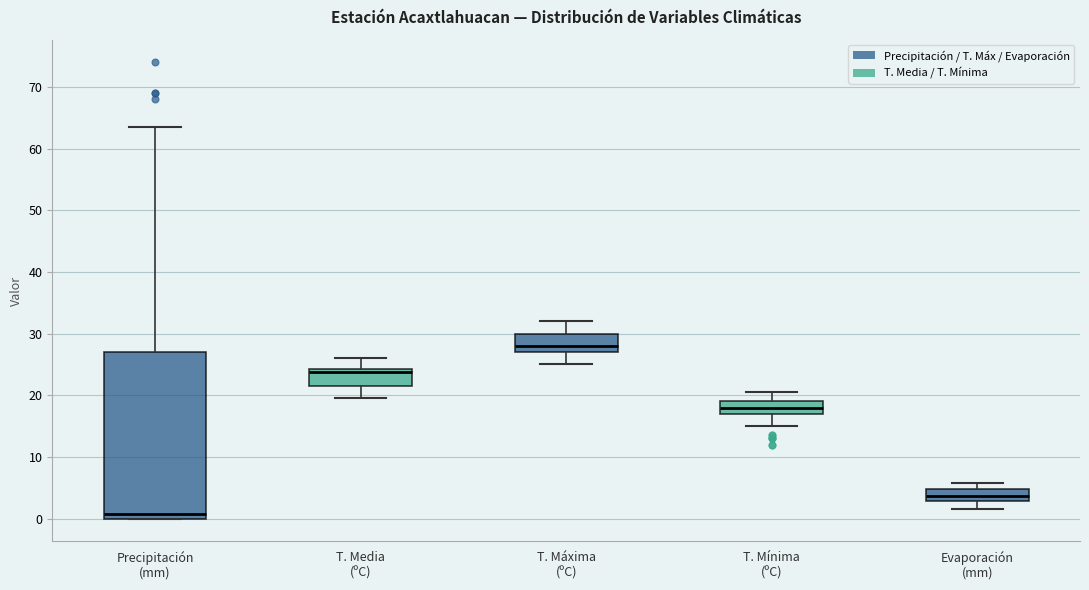

Reading left to right, read every box against the y-axis: the position of its median line, the range the box covers, and the ends of its whiskers. The values are not printed on the chart, so give them approximately, as read against the axis.

Precipitación (mm): median 1, box 0 to 27, whiskers 0 to 64
T. Media (ºC): median 24 (just below the box's upper edge), box 22 to 24, whiskers 20 to 26
T. Máxima (ºC): median 28, box 27 to 30, whiskers 25 to 32
T. Mínima (ºC): median 18, box 17 to 19, whiskers 15 to 21
Evaporación (mm): median 4, box 3 to 5, whiskers 2 to 6